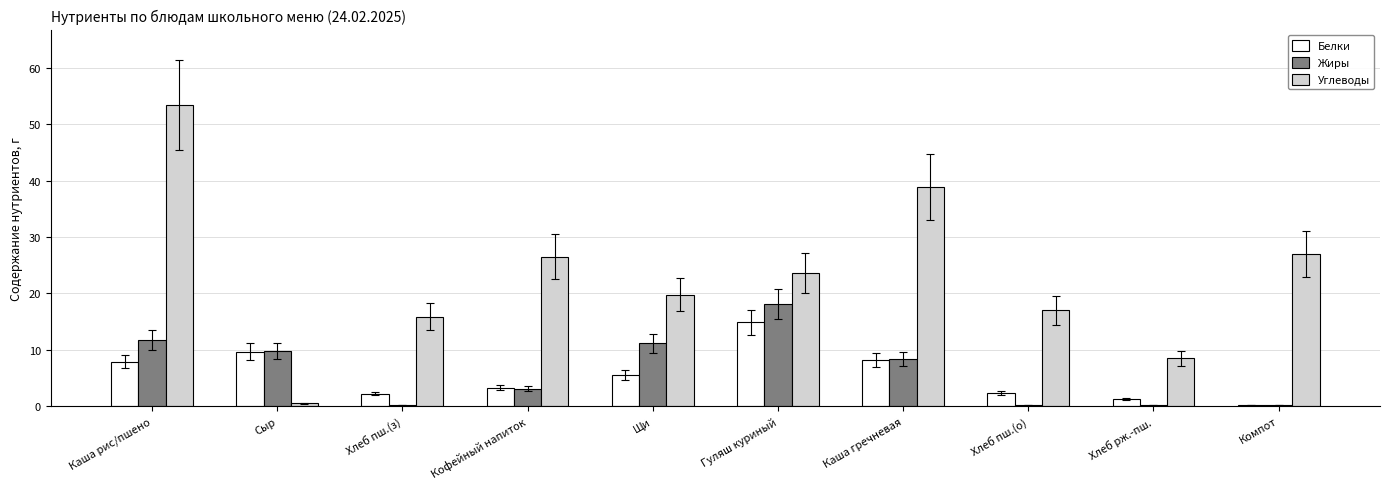

Which series has the largest range (max minus min)?

Углеводы